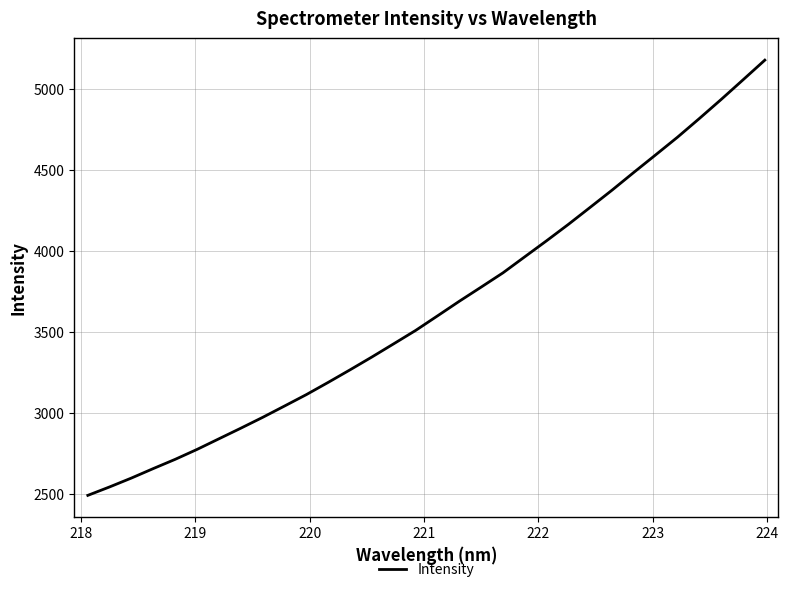

What is the difference between the maximum and minimum values?

2683.8